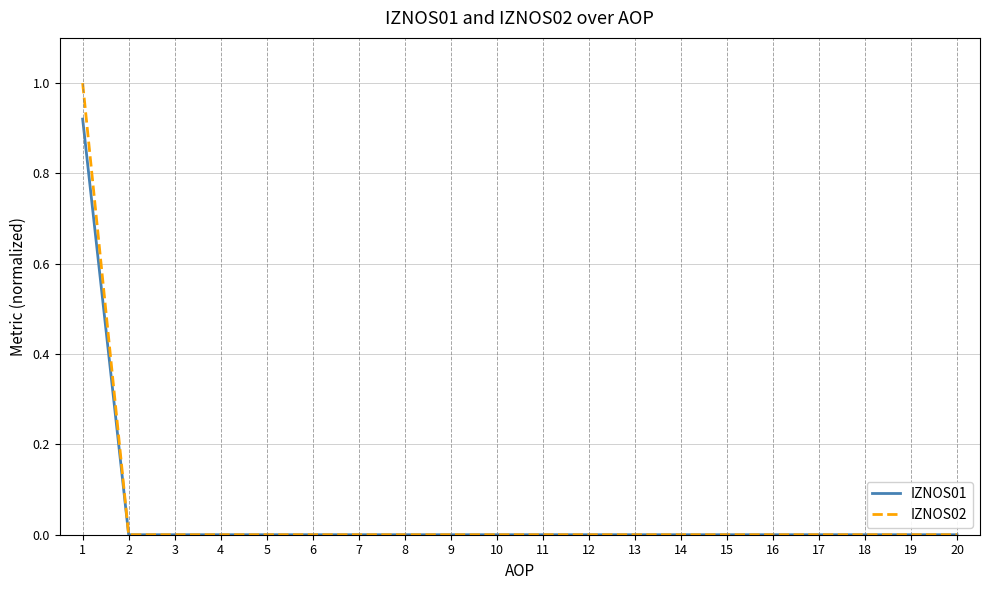

Rank the series by their maximum value, from lowest to highest.

IZNOS01, IZNOS02